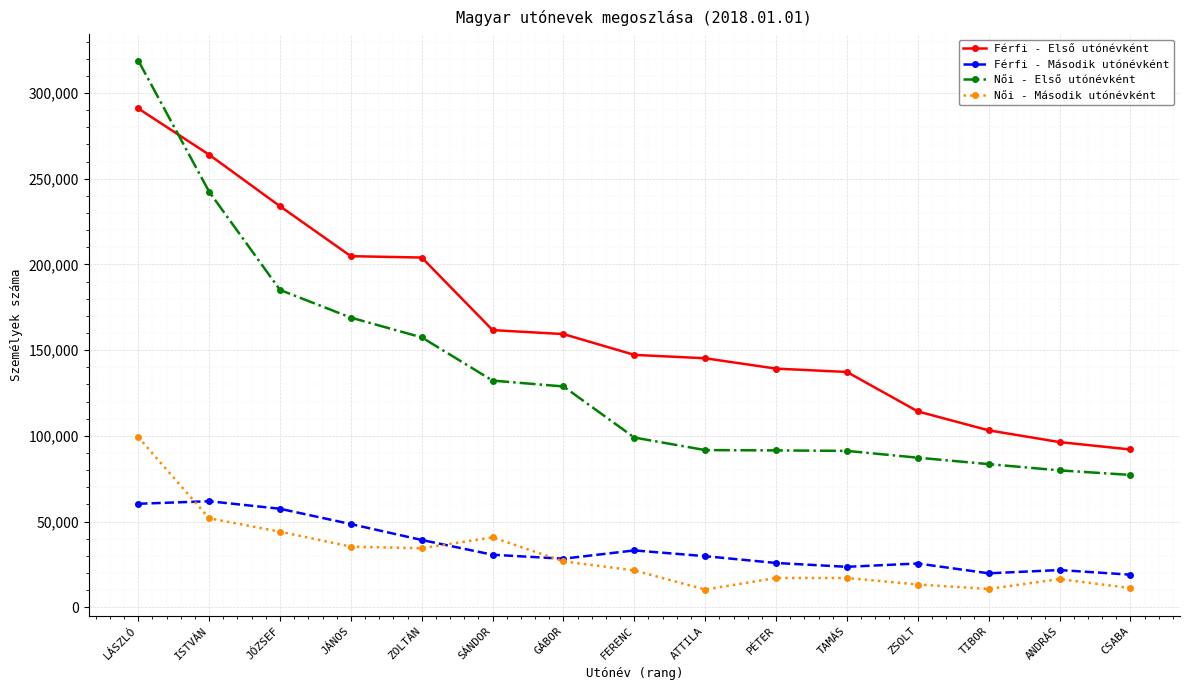

What is the value of the Férfi - Második utónévként point at the 13th from the left?

19787